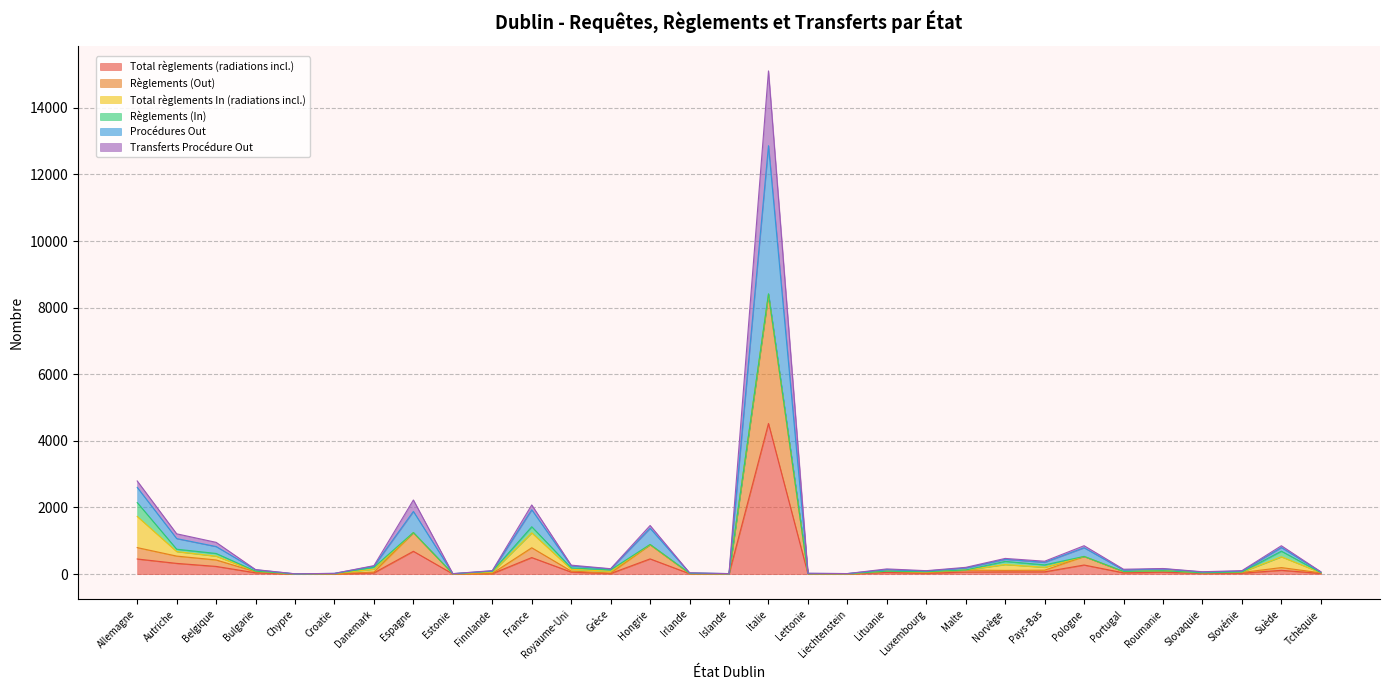

What is the highest value of the Total règlements (radiations incl.) series?

4523